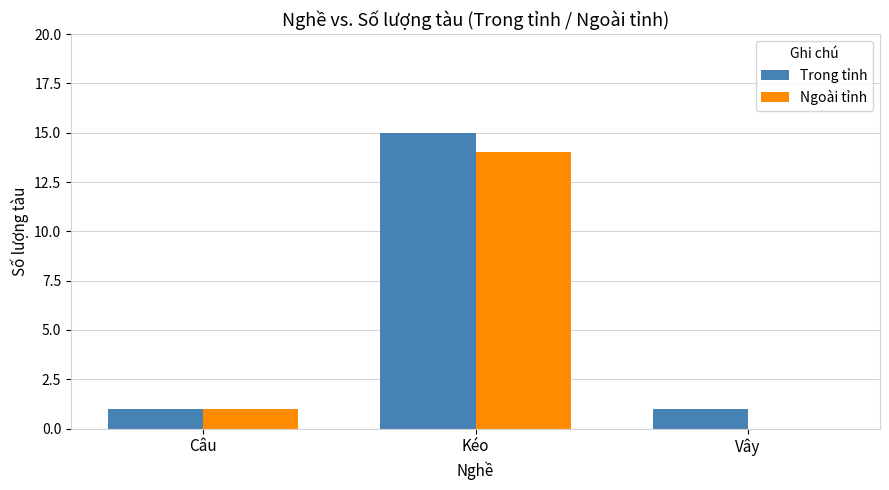

Is it true that Trong tỉnh equals 0 at Vây?

False